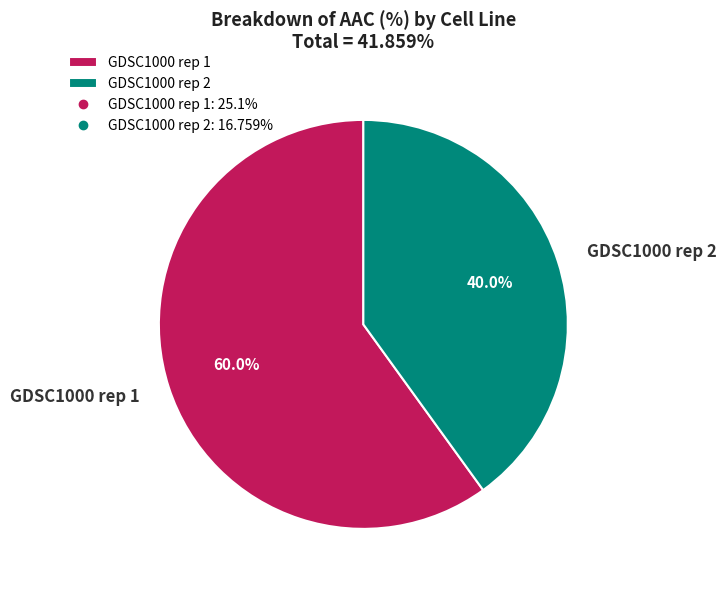

Is there a majority slice in this chart?

Yes